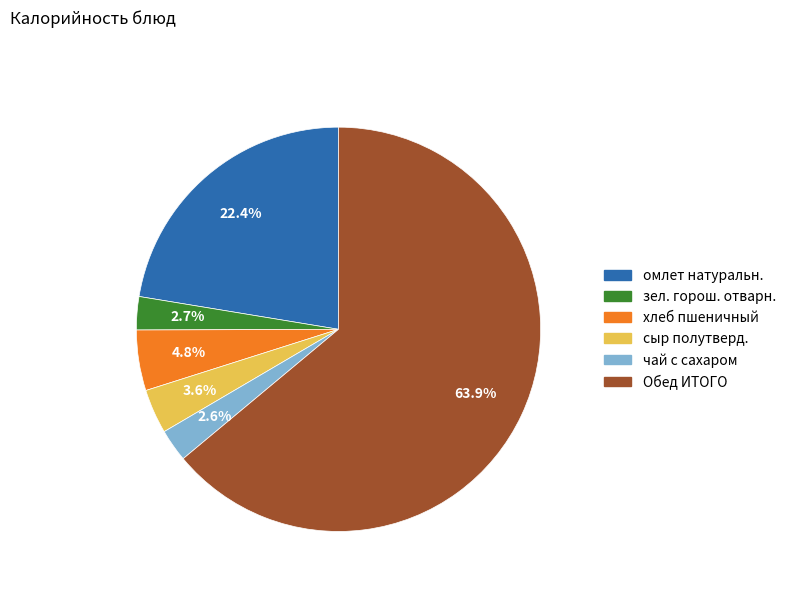

How much of the chart is everything except Обед ИТОГО?

36.1%